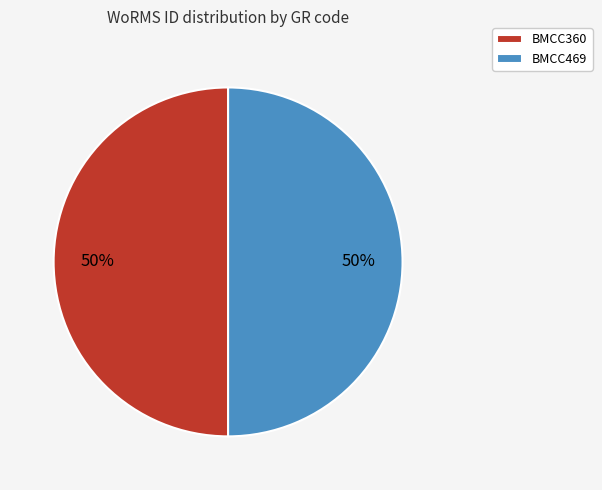

What is the ratio of the value at BMCC469 to the value at BMCC360?

1.0